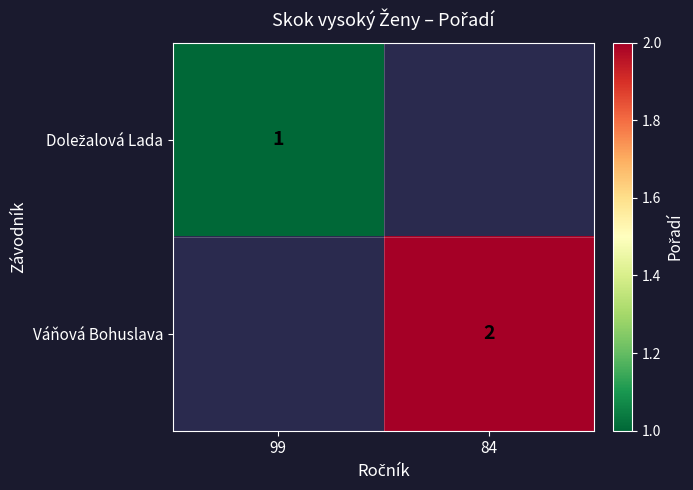

The value of Váňová Bohuslava at 84 is 2. True or false?

True